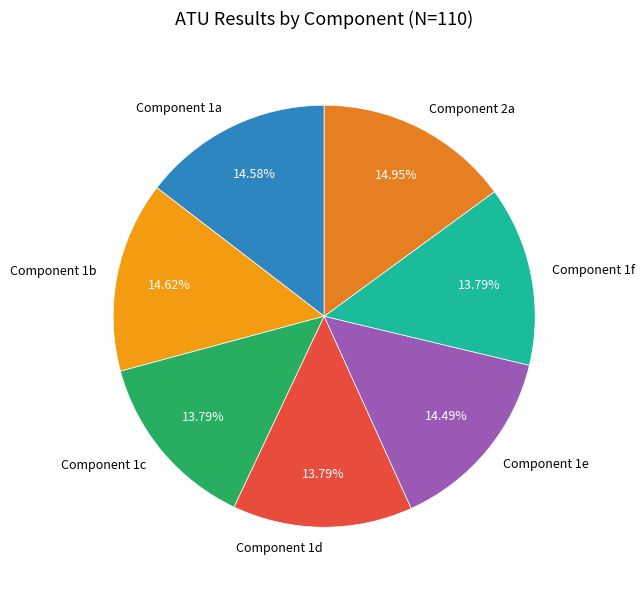

Is it true that Component 2a is 25% of the pie?

False